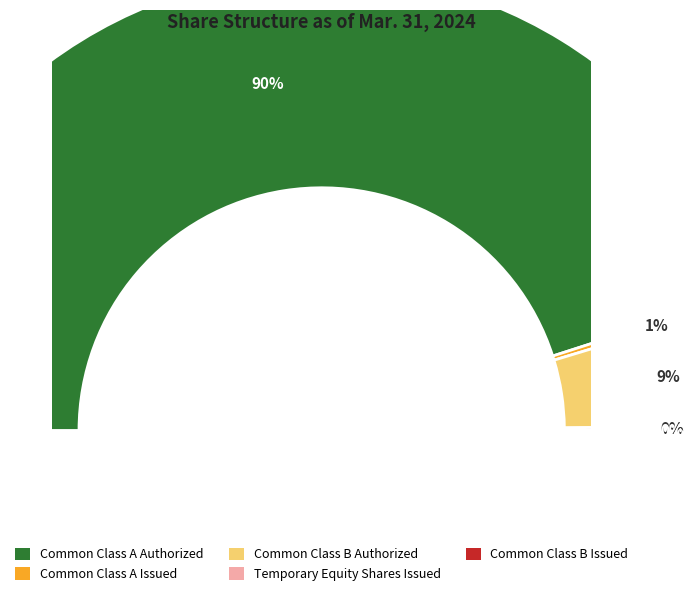

How much of the chart is everything except Common Class A Issued?

99.4%